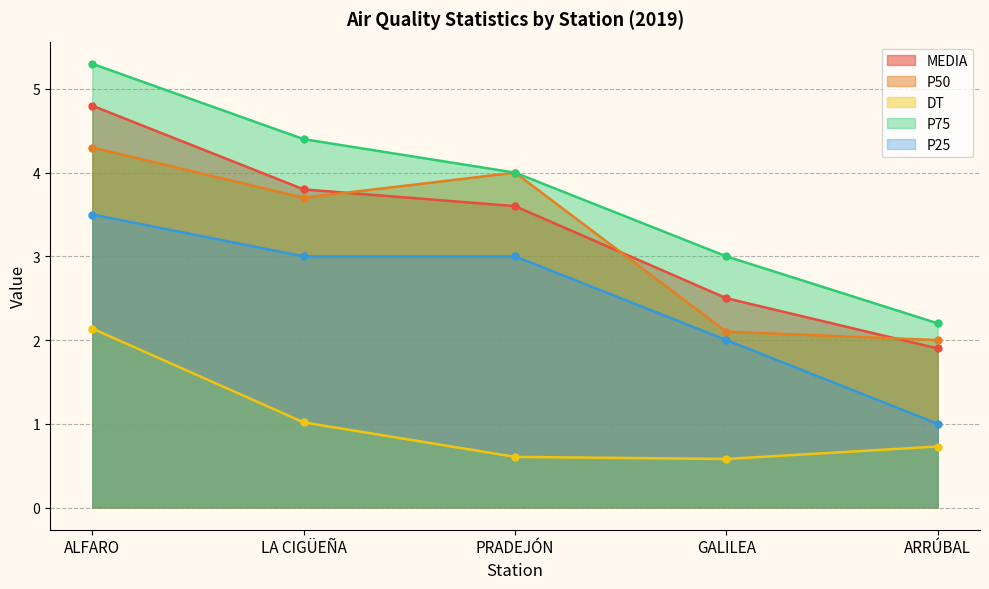

What is the total value across all series at PRADEJÓN?

15.2